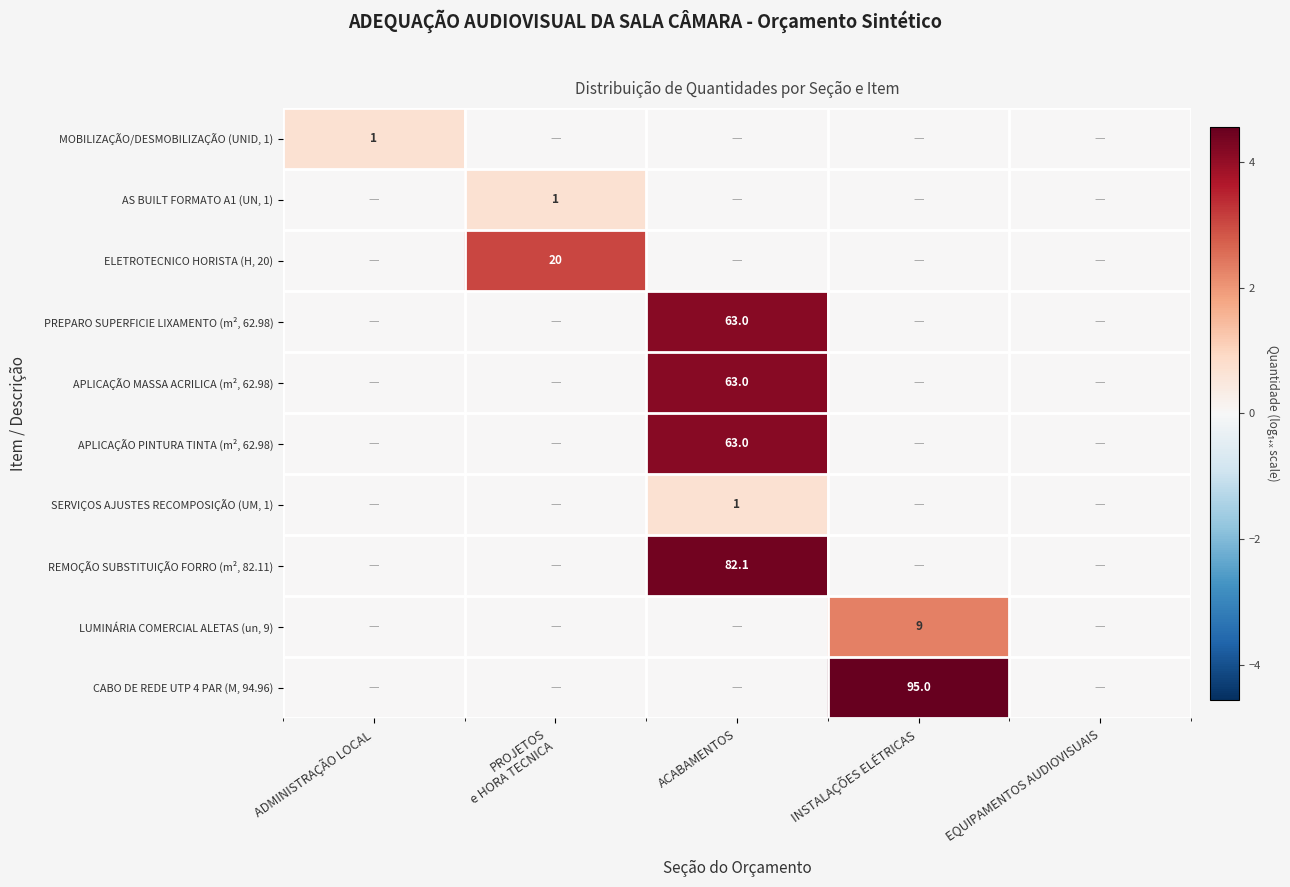

Is it true that SERVIÇOS AJUSTES RECOMPOSIÇÃO (UM, 1) equals 0.0 at EQUIPAMENTOS AUDIOVISUAIS?

True